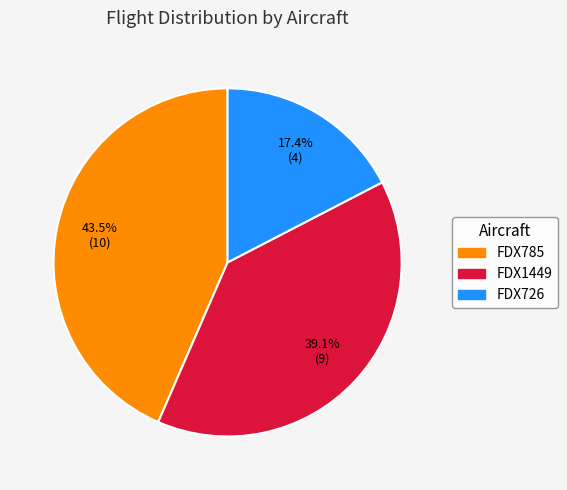

Does any single category account for the majority?

No